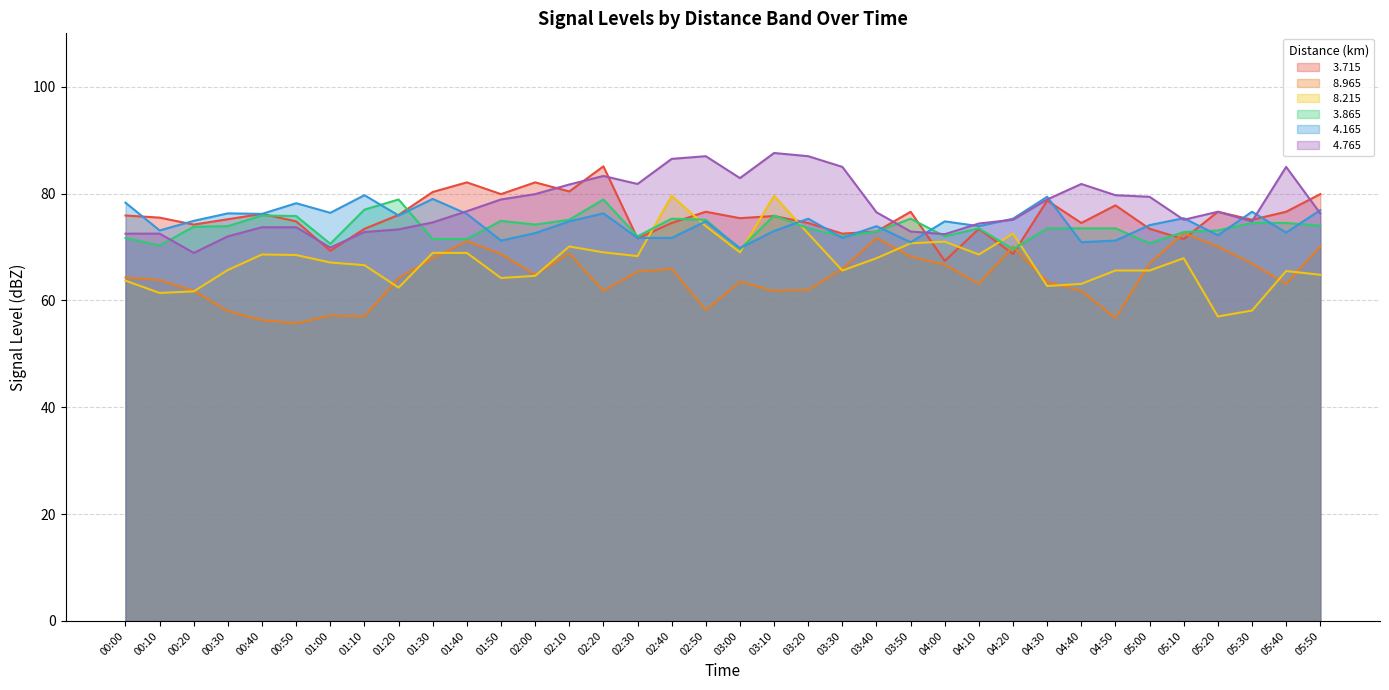

What is the minimum value shown in the chart?

55.7